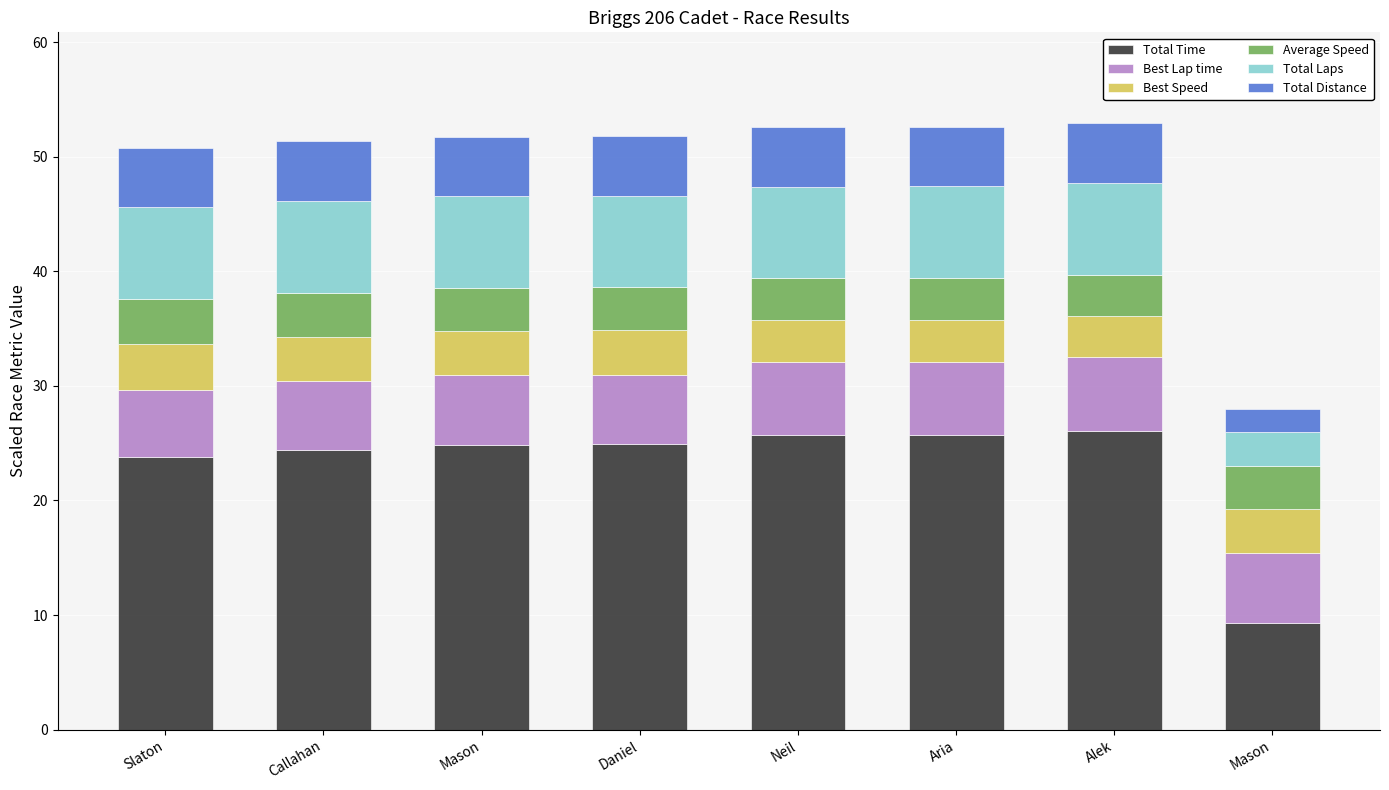

At Mason, list the series in order from largest to smallest.

Total Time, Total Laps, Best Lap time, Total Distance, Best Speed, Average Speed